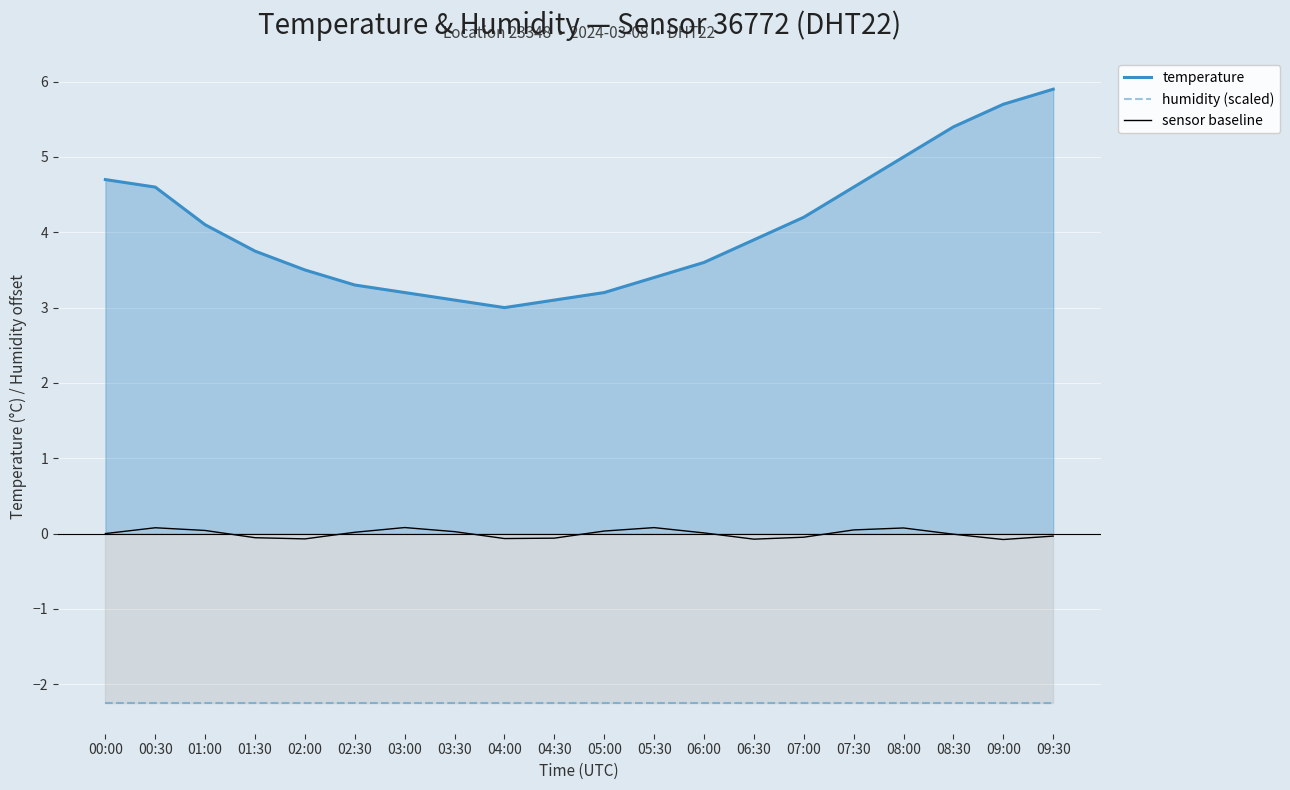

What are all the series names shown in the legend?

temperature, humidity (scaled), sensor baseline